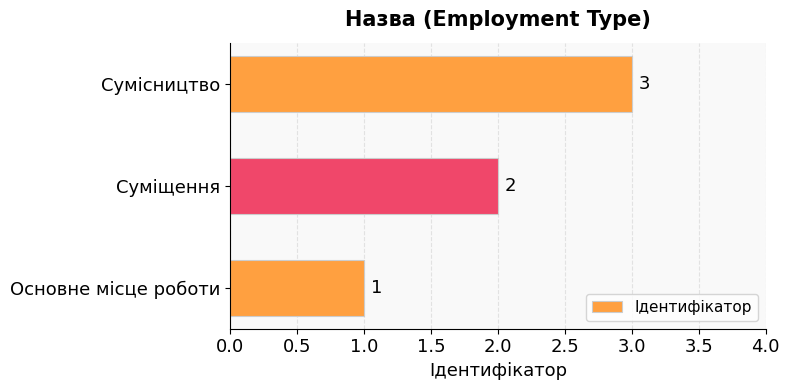

Does the chart contain stacked bars?

No